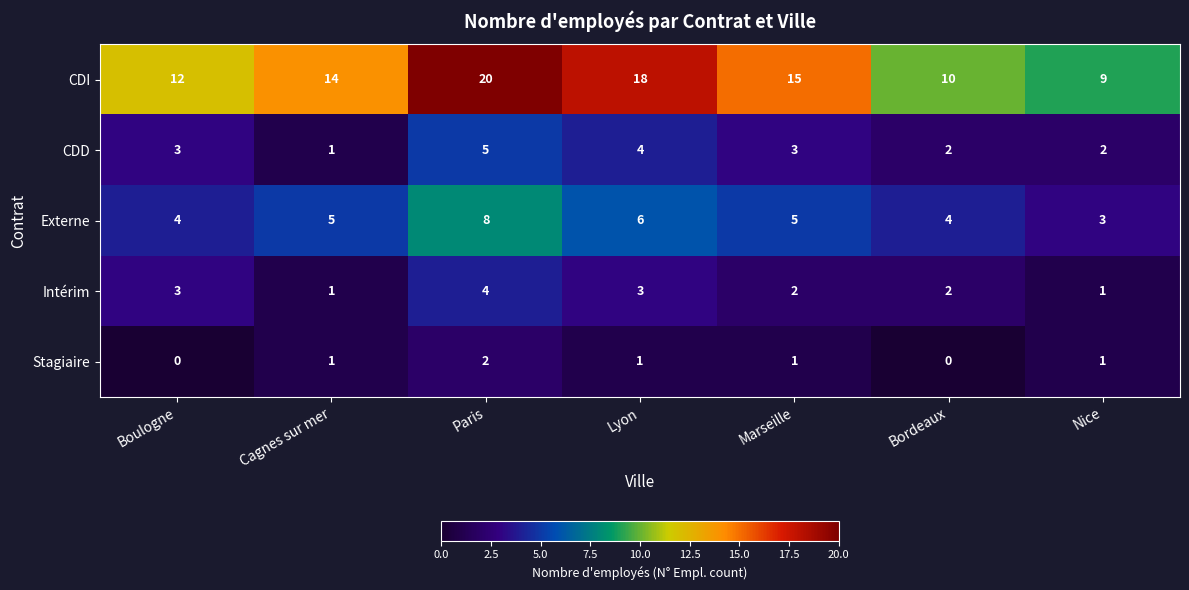

Which series has the largest range (max minus min)?

CDI